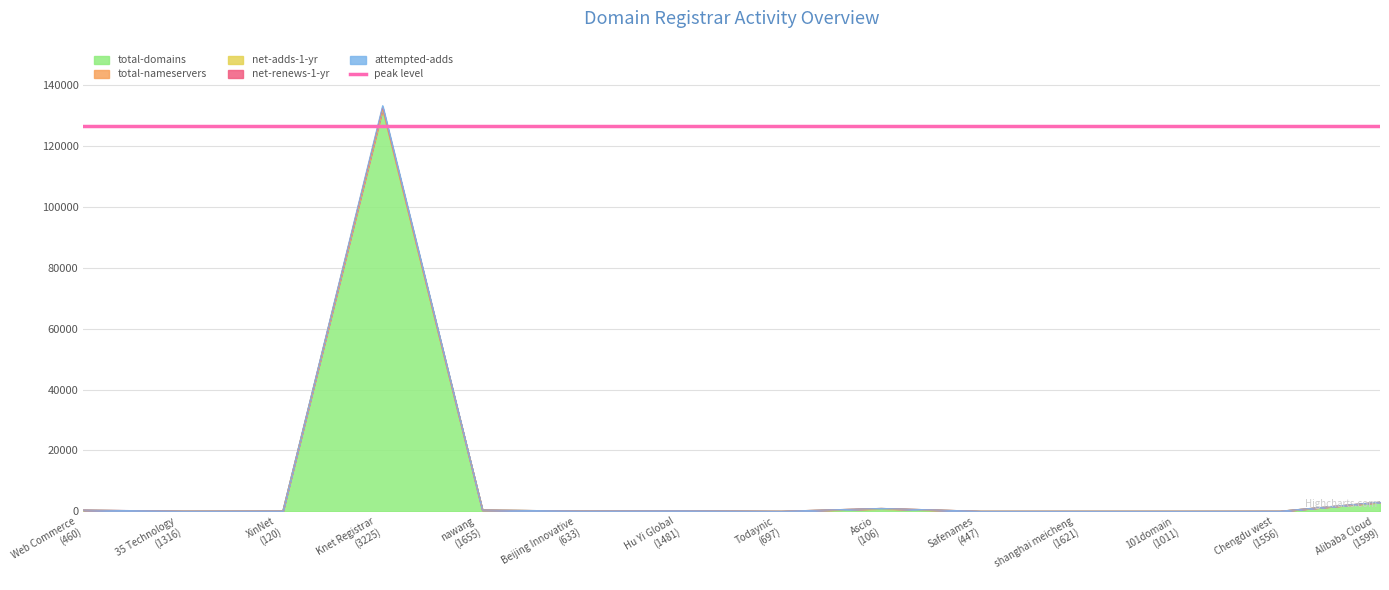

What is the minimum value for net-renews-1-yr?

5